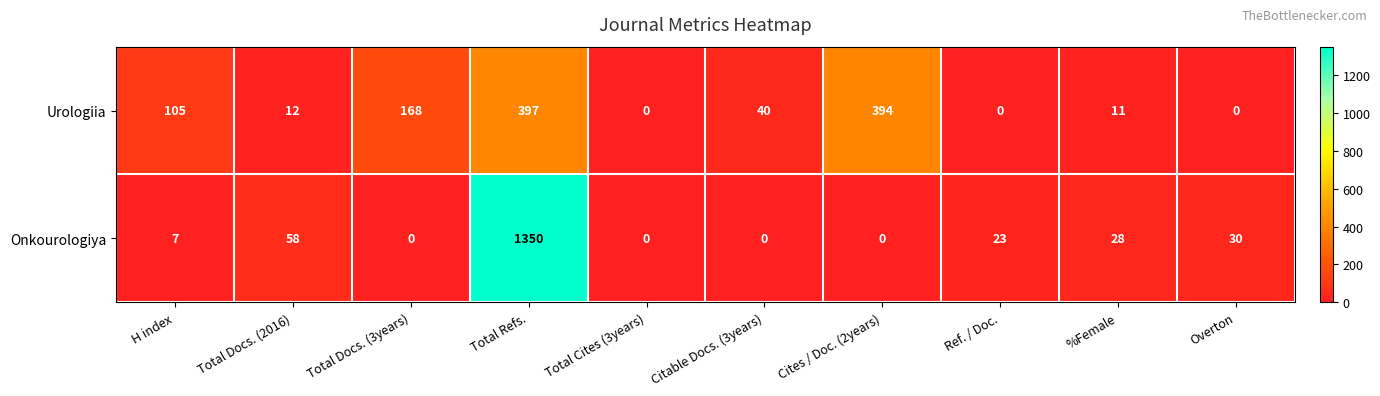

Count the number of data series in this chart.

2